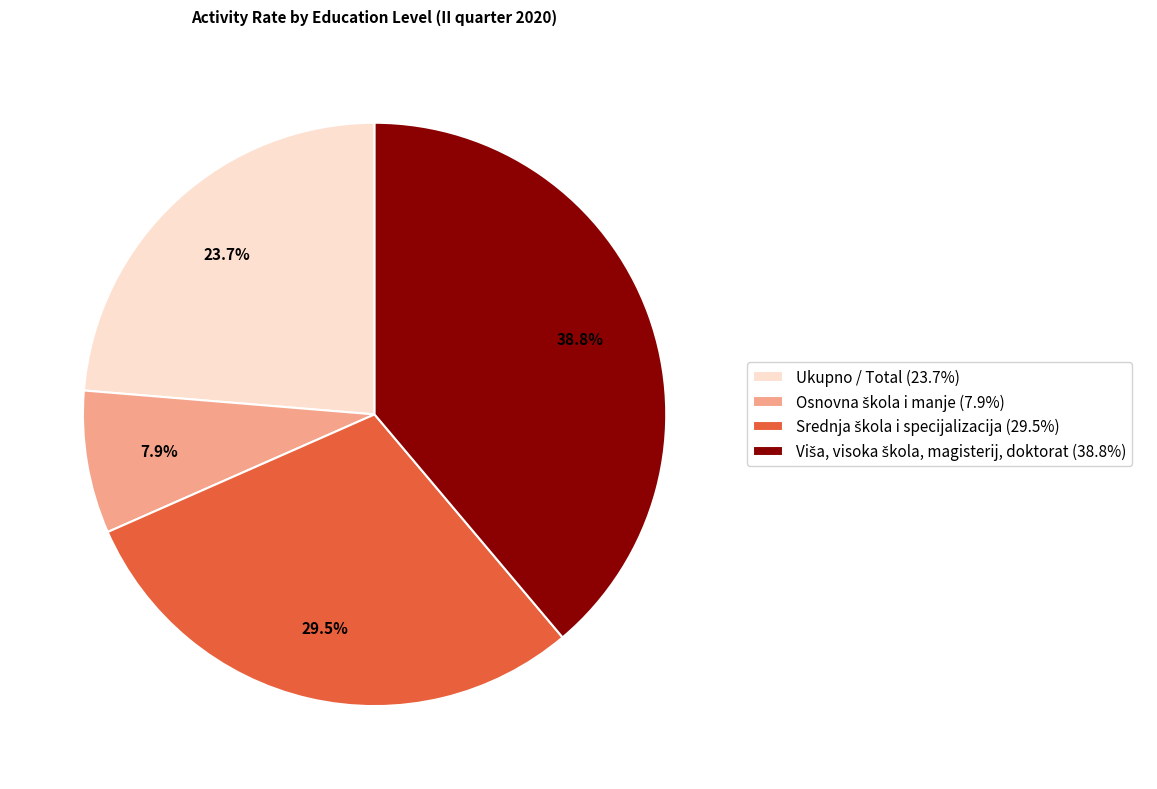

Does any single category account for the majority?

No